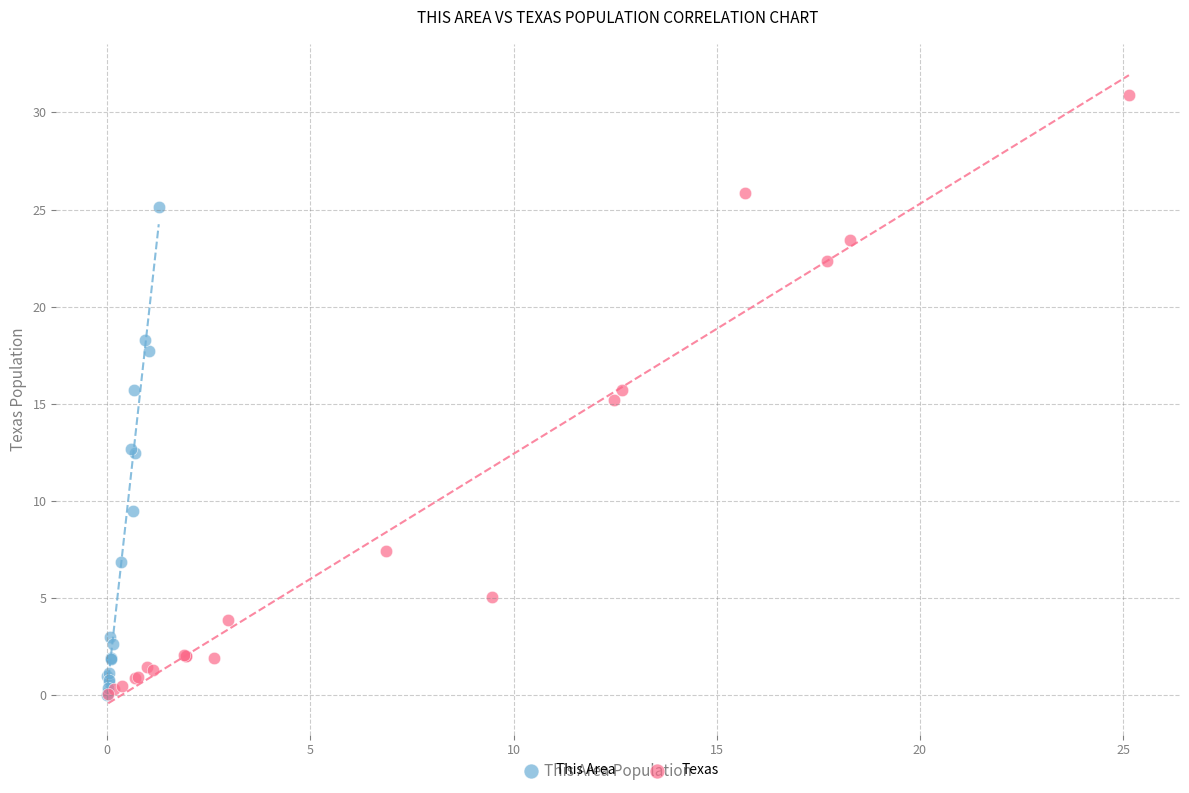

Which series has the largest Y range (max minus min)?

Texas